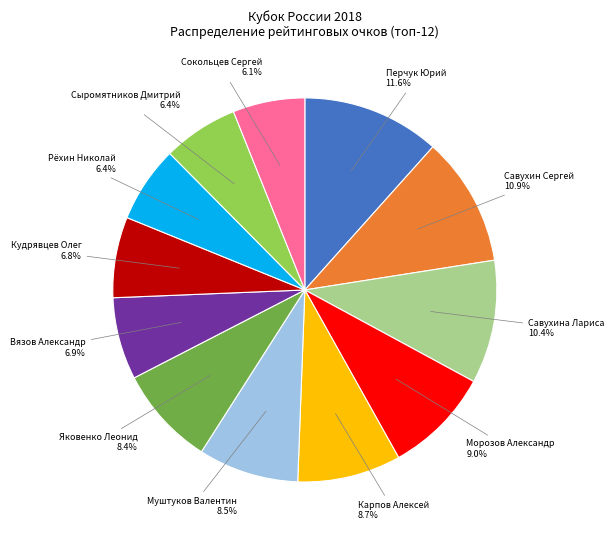

To the nearest percent, what is the difference between the Рёхин Николай and Савухина Лариса slice percentages?

4%